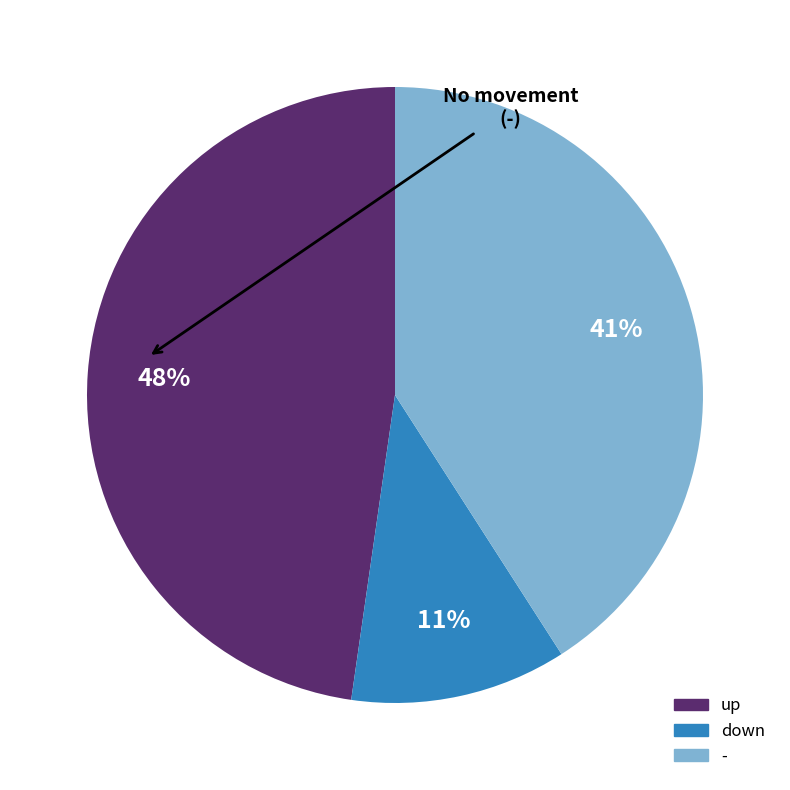

To the nearest percent, what is the combined percentage of - and down?

52%